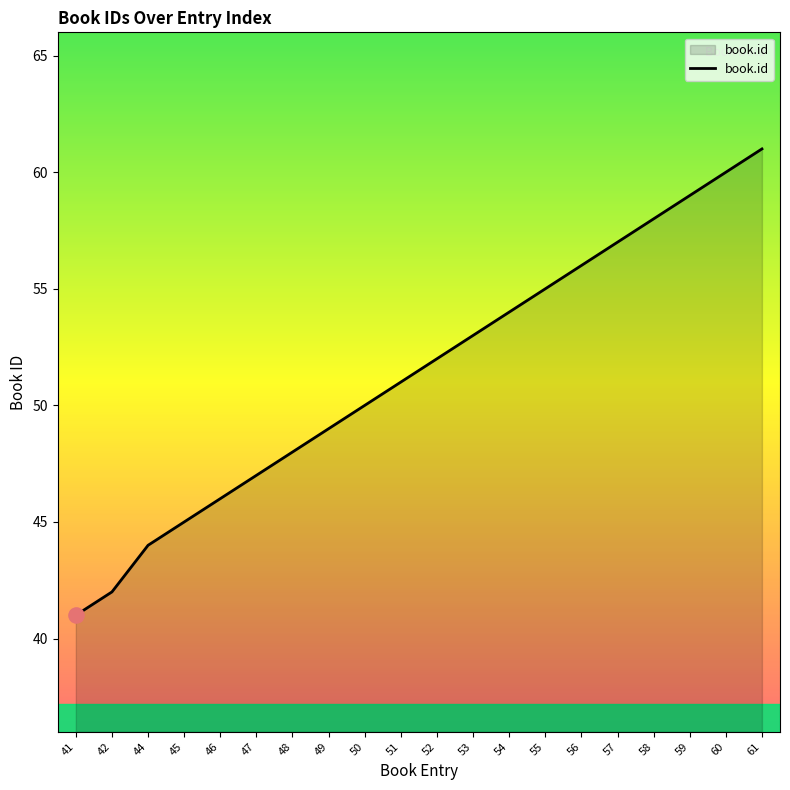

Which has a higher value, 51 or 49?

51